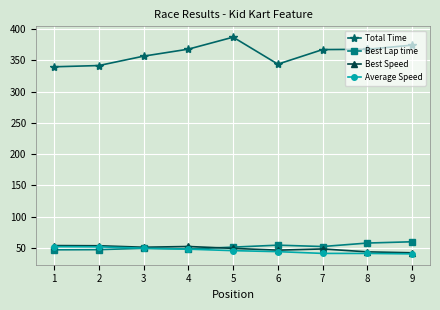

What is the difference between the maximum and second lowest values in the Average Speed series?

10.8